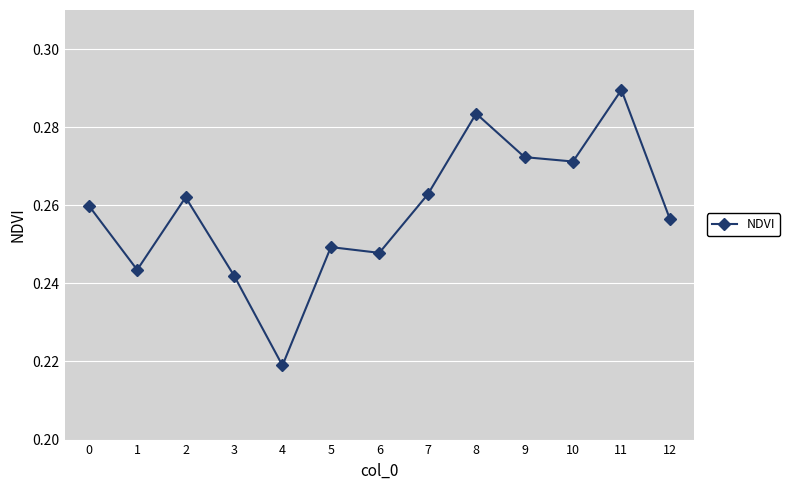

What is the sum of all values?

3.4